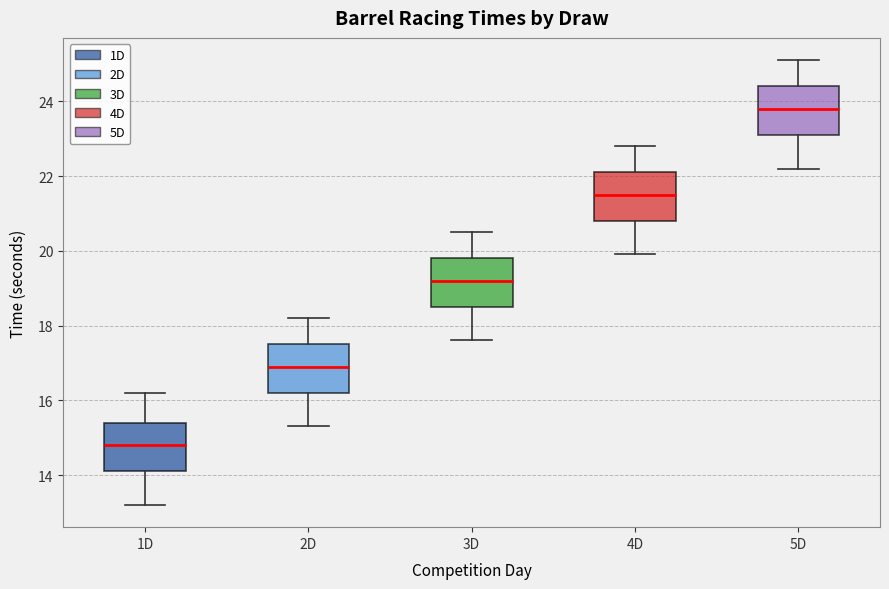

Which box's median line is the lowest?

1D